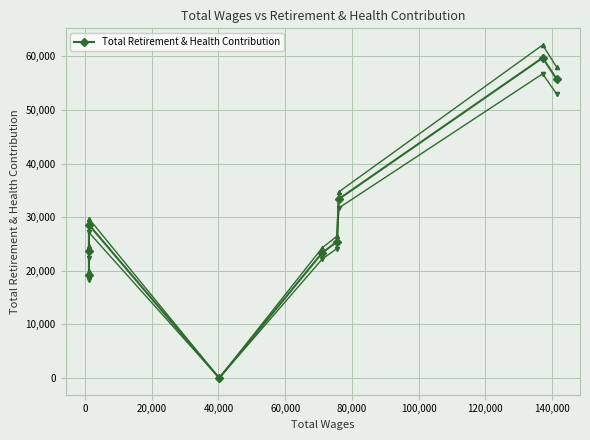

What is the difference between the values at 40,000 and 20,000?

28602